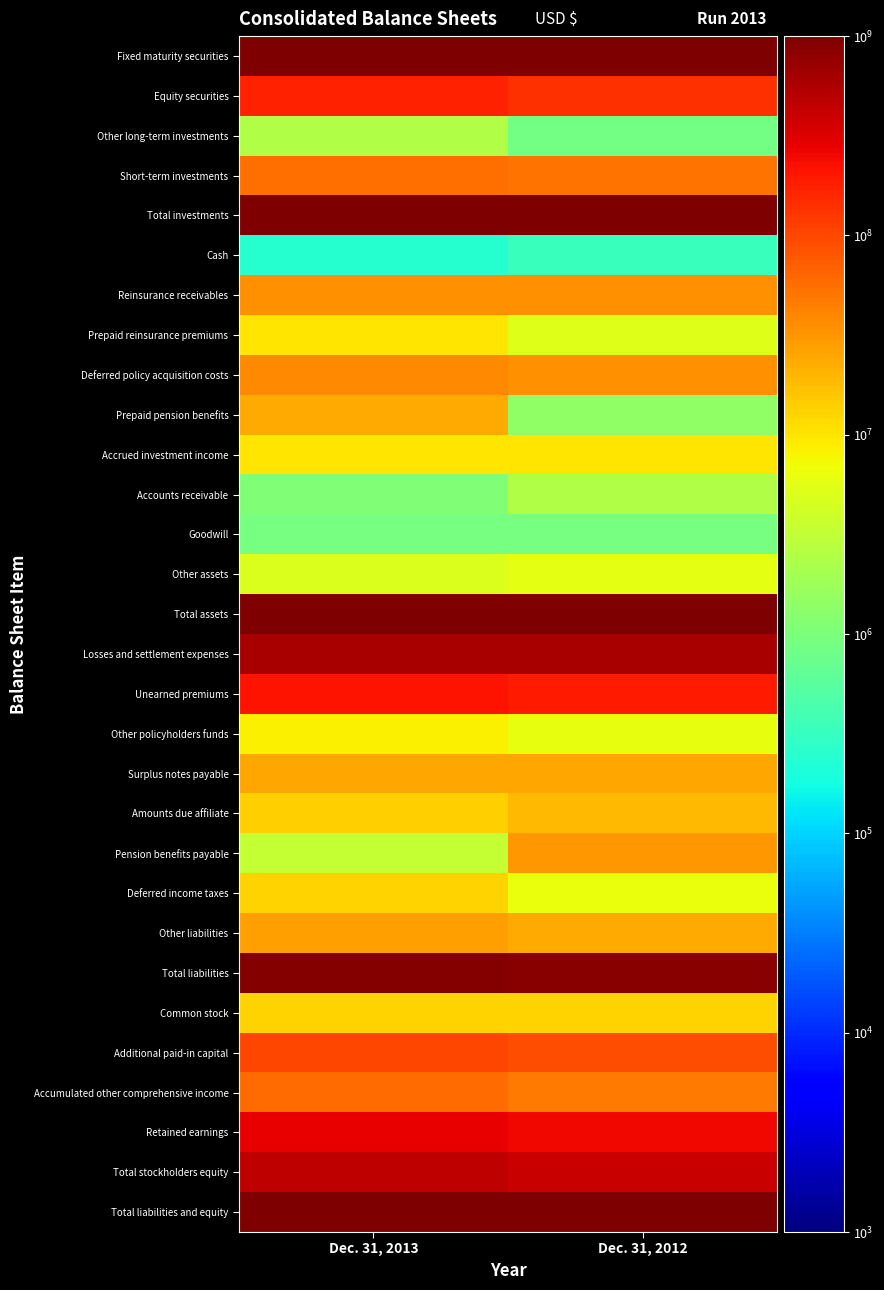

How many categories are shown in the chart?

2